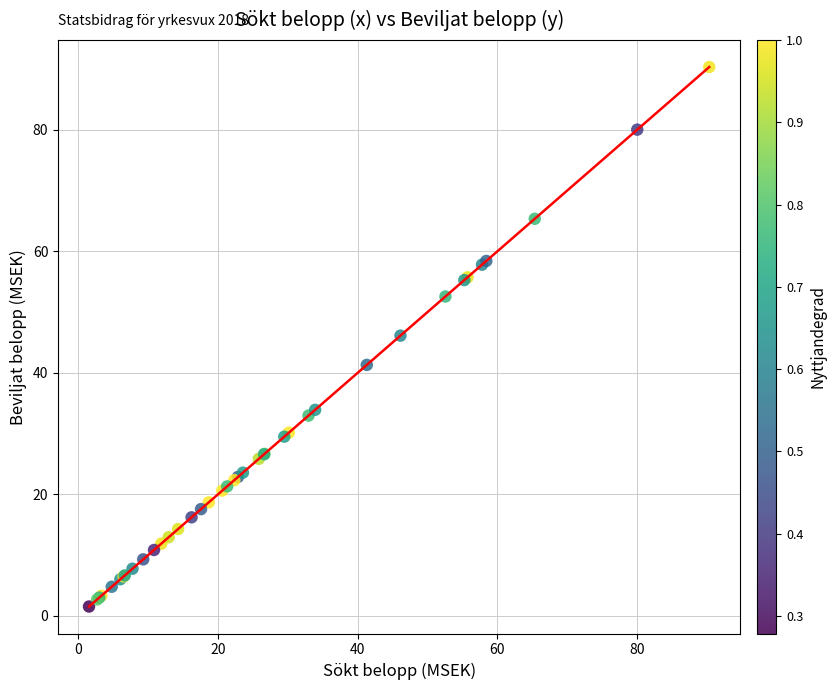

What Y value in the scatter plot is closest to 45?

46.1